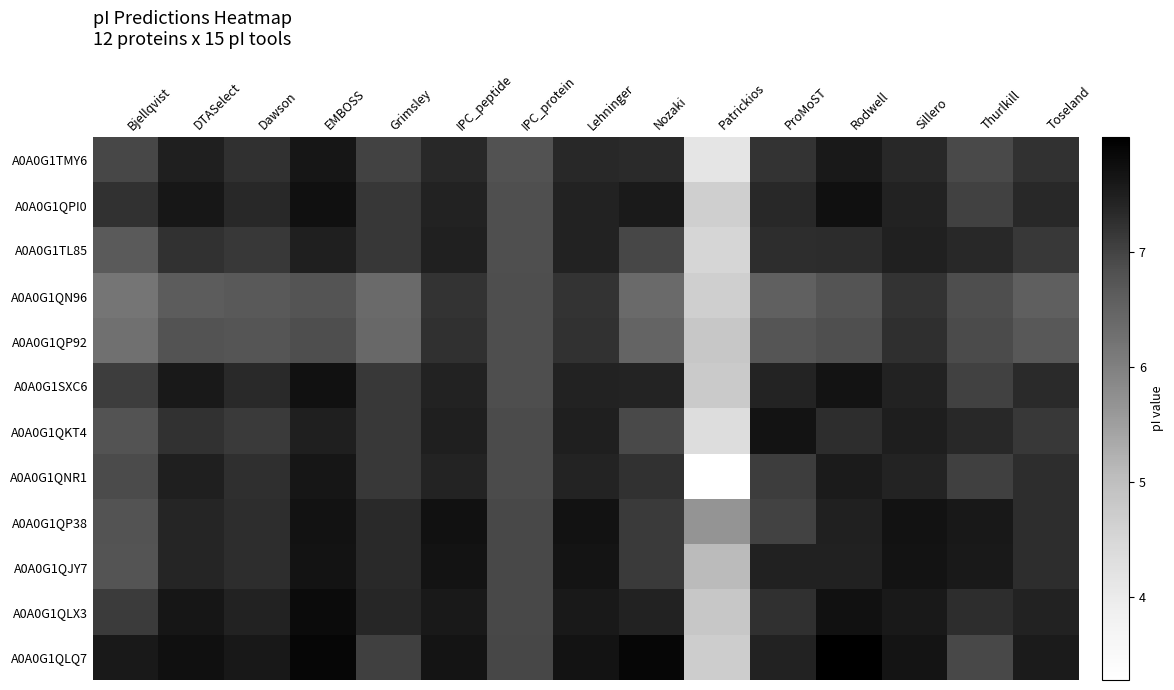

Which series has the largest range (max minus min)?

A0A0G1QNR1